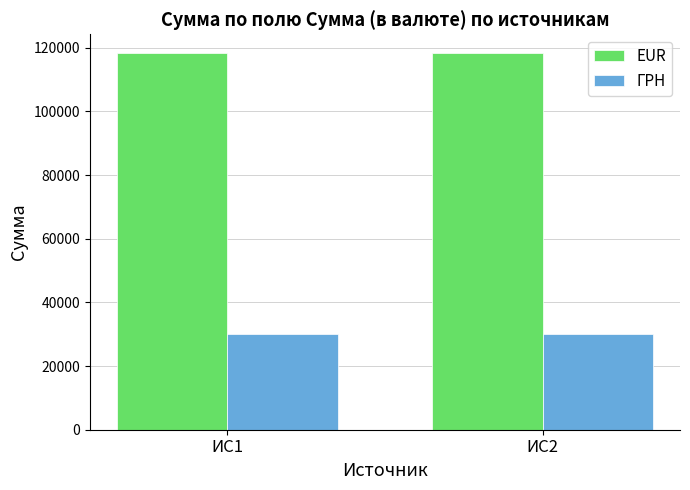

How many data points does each series have?

2